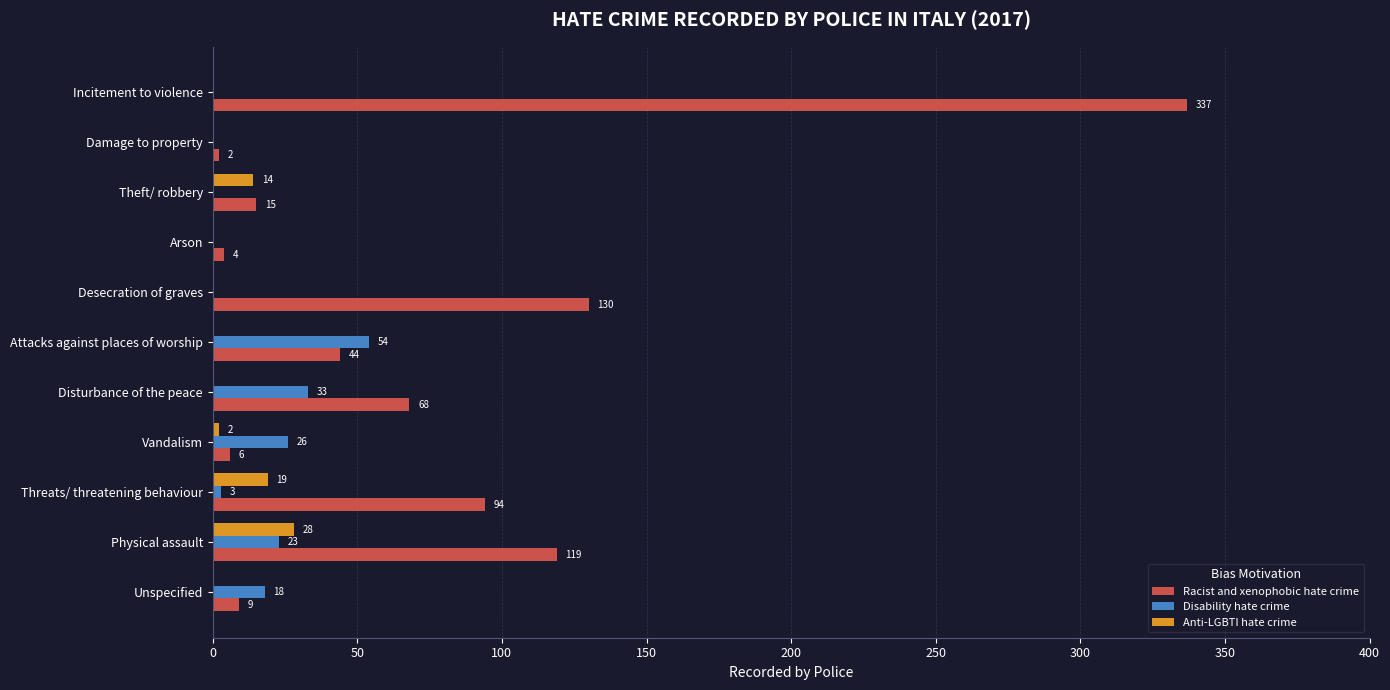

Which series has the largest total across all categories?

Racist and xenophobic hate crime